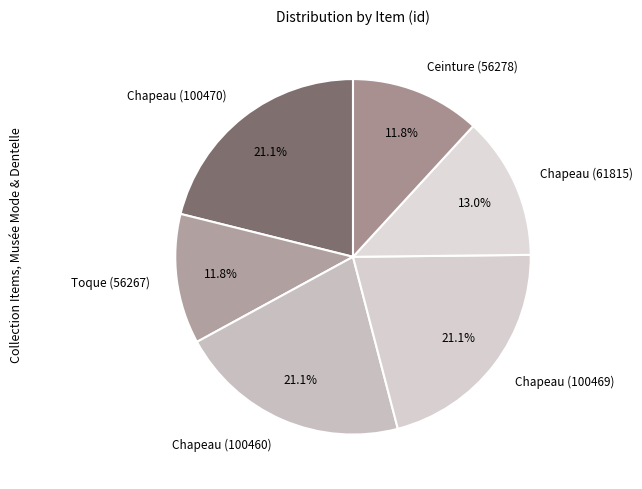

Which has a higher value, Chapeau (100470) or Ceinture (56278)?

Chapeau (100470)